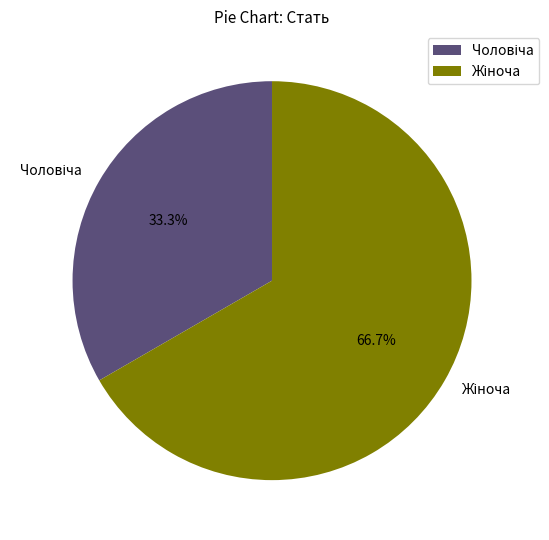

Does any single category account for the majority?

Yes